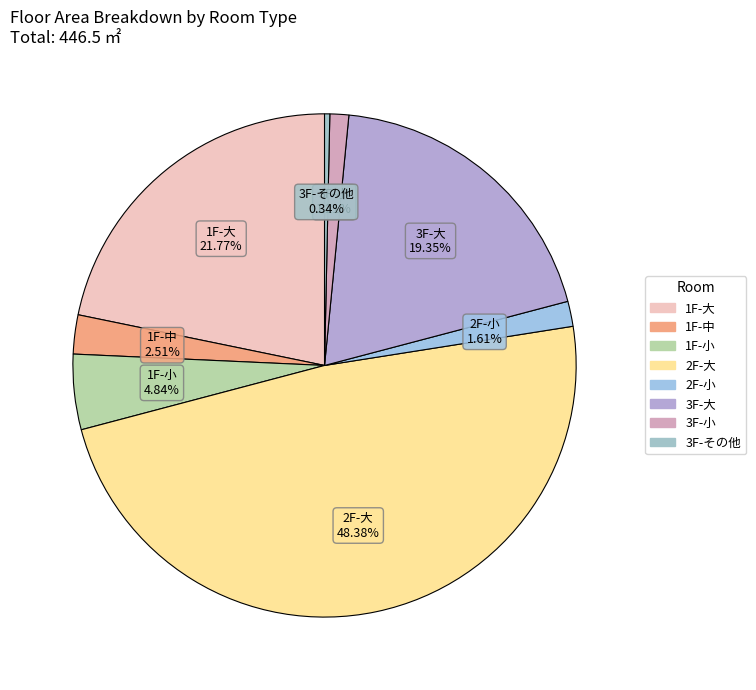

To the nearest percent, what percentage of the pie is 1F-中?

3%